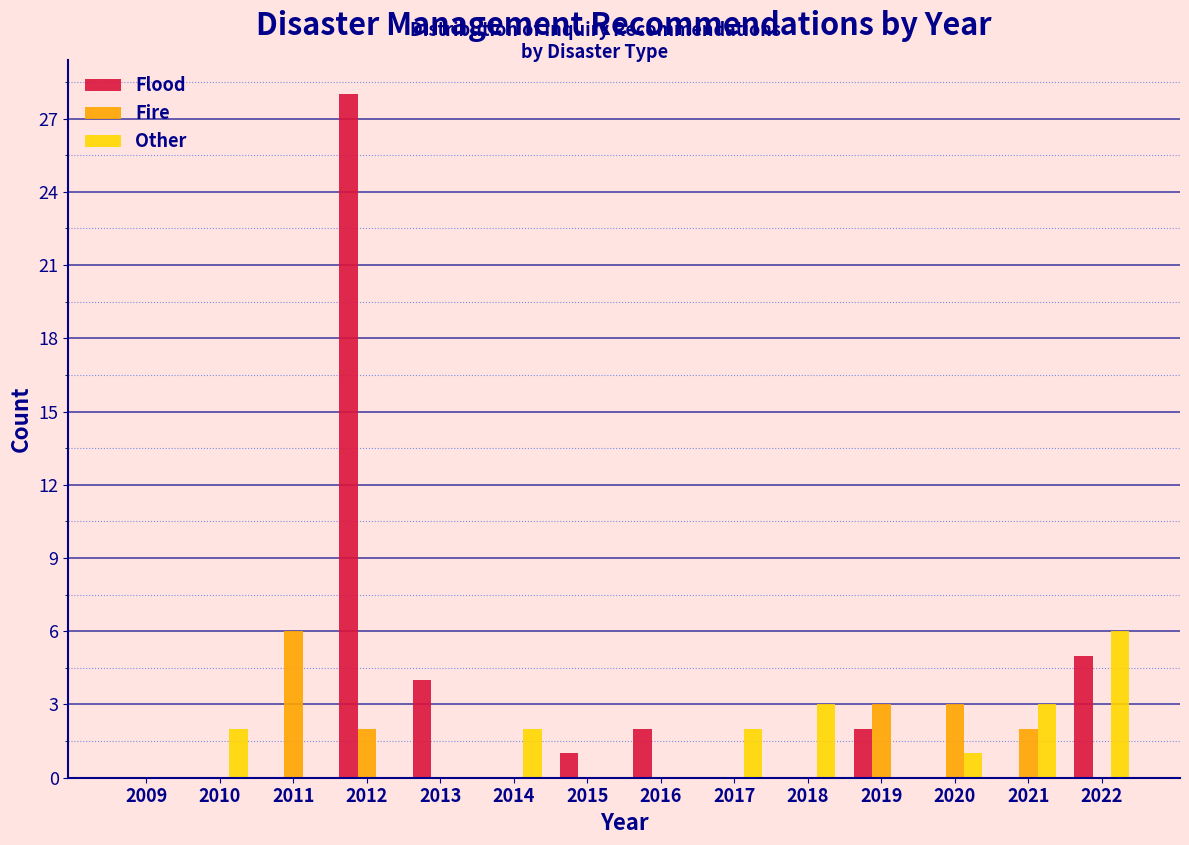

Is it true that Other equals -3 at 2009?

False